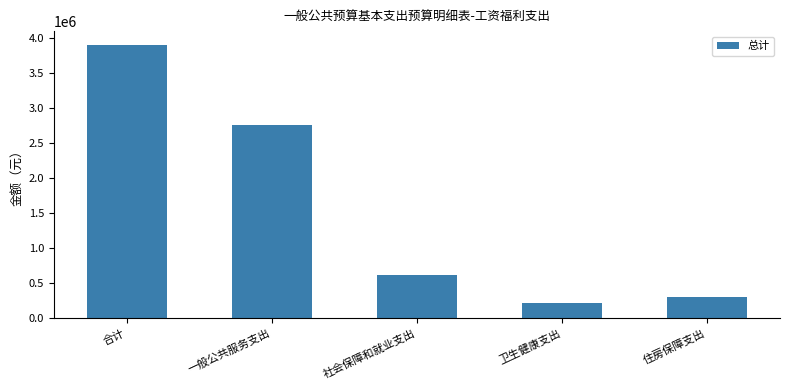

Count the number of categories in the chart.

5